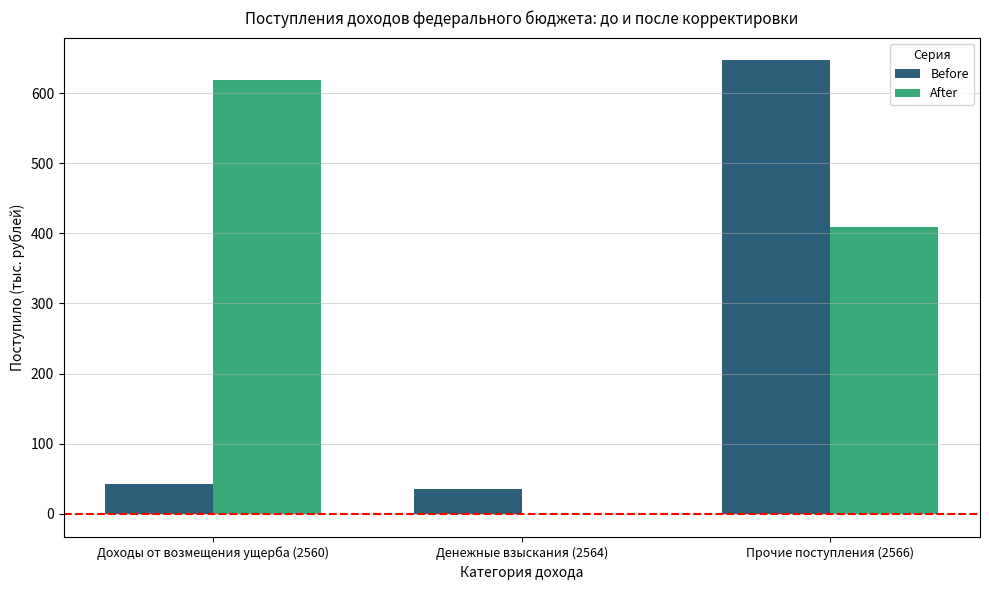

At which label is Before closest to 341?

Доходы от возмещения ущерба (2560)